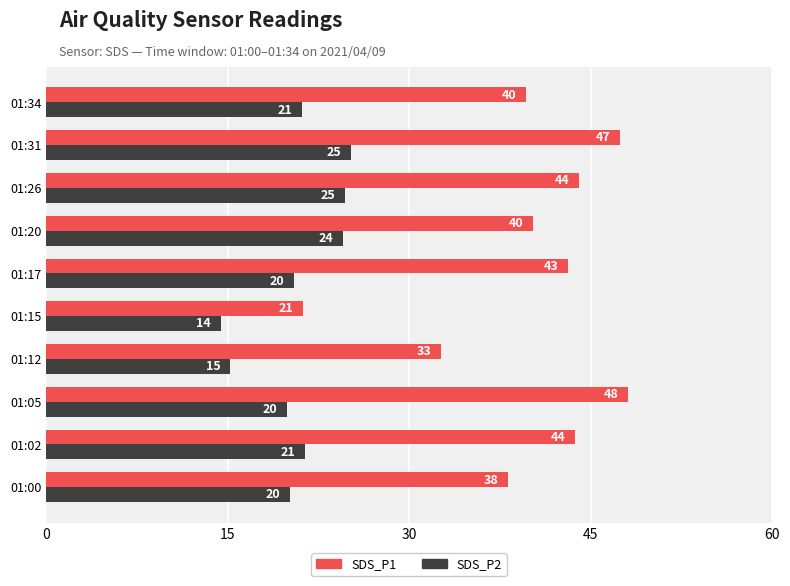

What are all the series names shown in the legend?

SDS_P1, SDS_P2